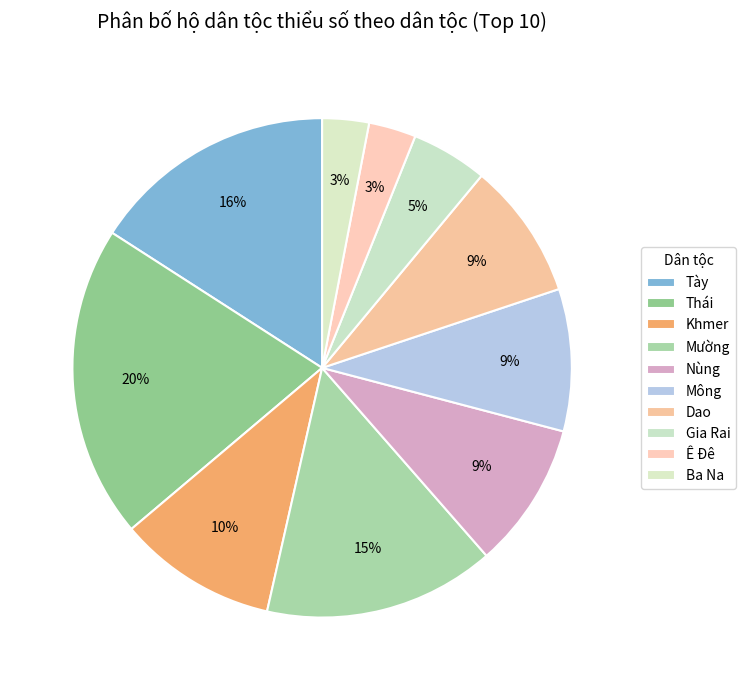

How many segments does this pie chart have?

10